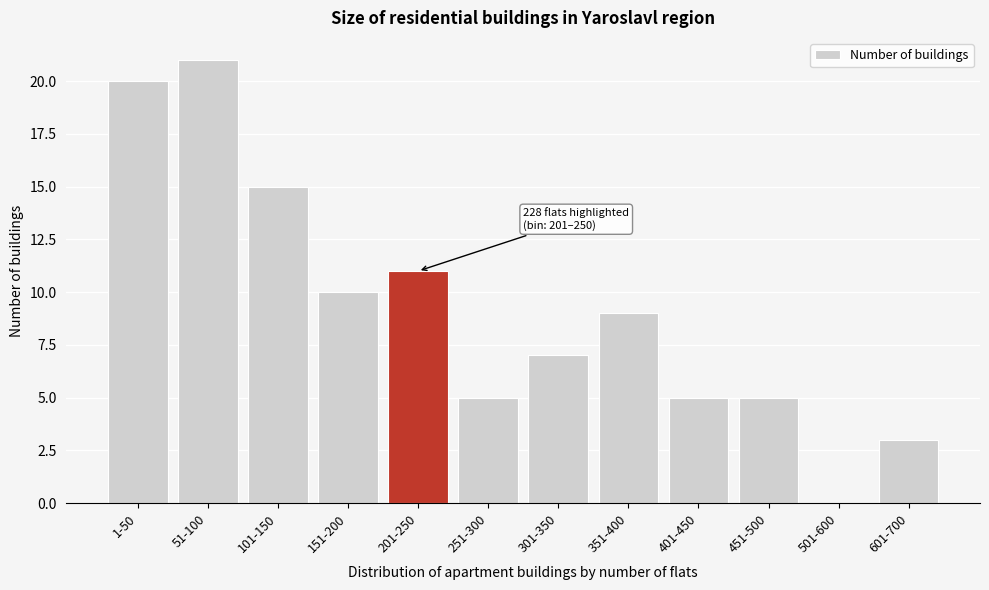

Reading right to left, list all the values displayed in this chart.

601-700=3	501-600=0	451-500=5	401-450=5	351-400=9	301-350=7	251-300=5	201-250=11	151-200=10	101-150=15	51-100=21	1-50=20